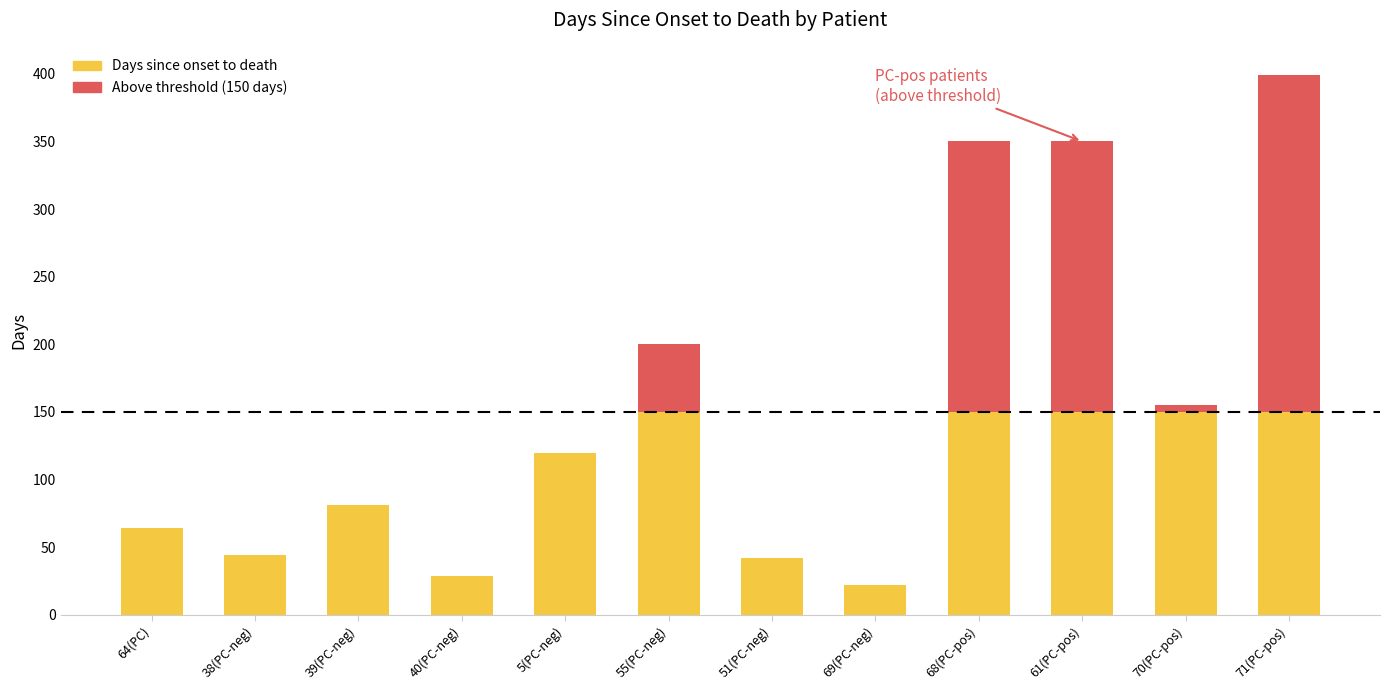

Are the bars horizontal?

No